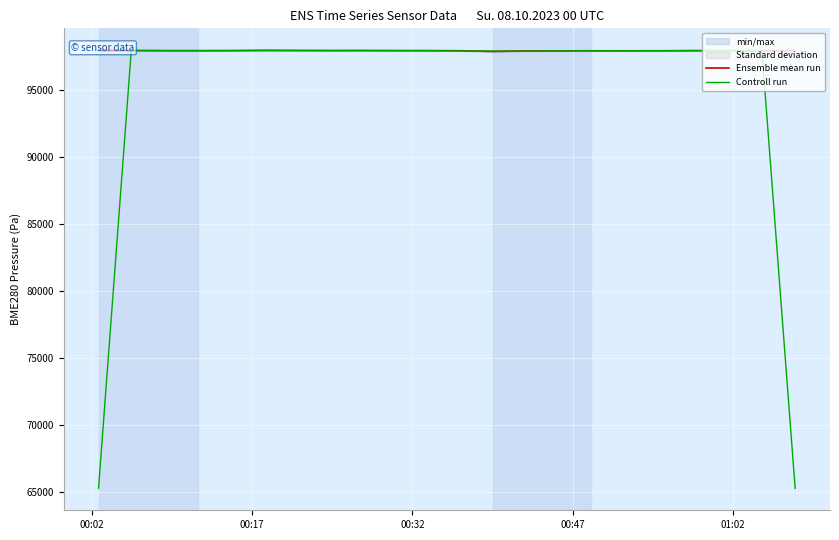

What is the lowest value of the Controll run series?

65285.5